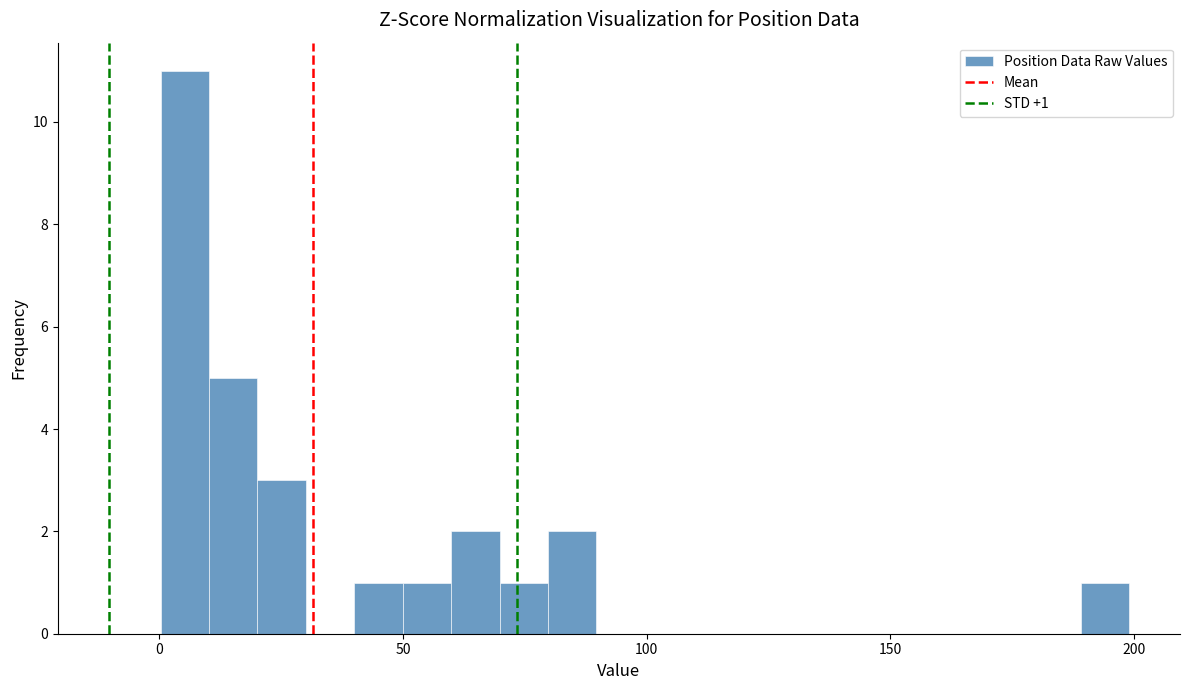

Around what value on the x-axis is the tallest bar? Give the approximate position of its centre, as read against the axis.

5